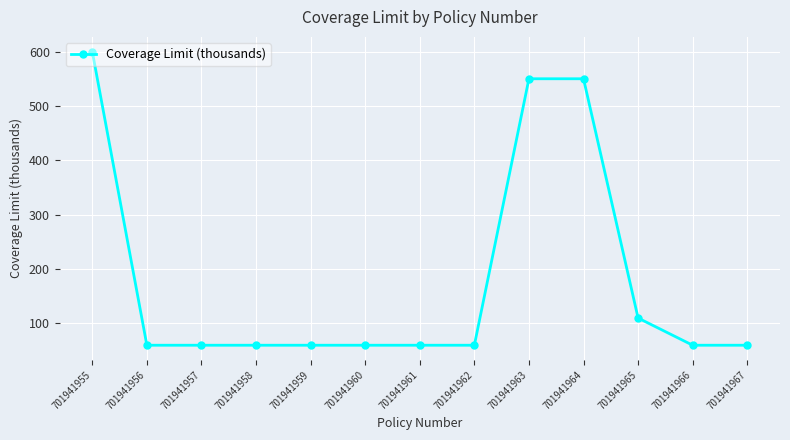

What is the value of the 13th point from the left?

60